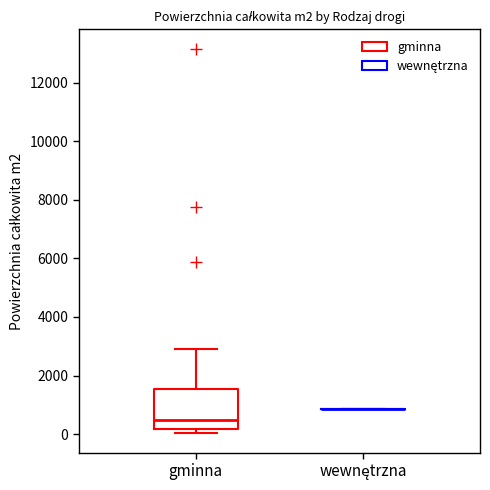

Which box is the tallest, from its lower edge to its upper edge?

gminna